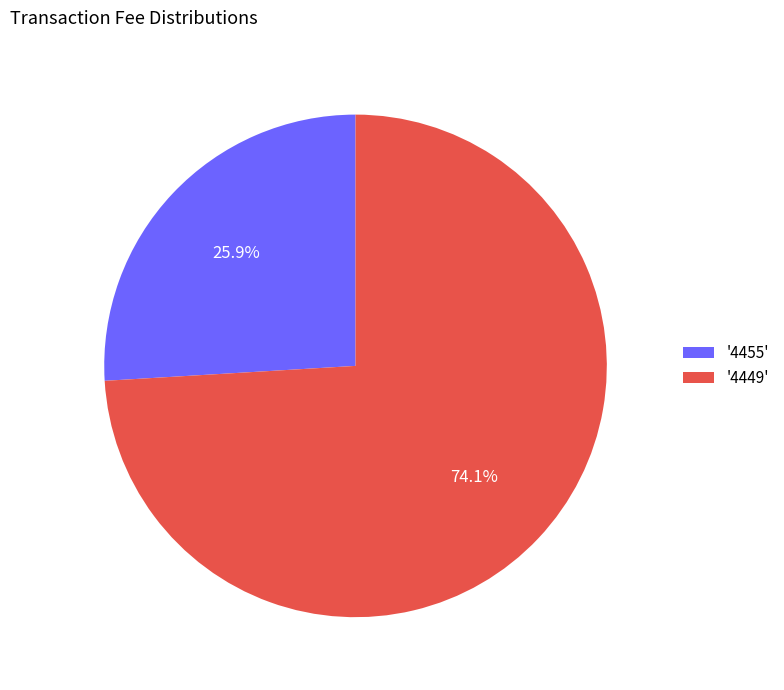

How much of the chart is everything except '4455'?

74.1%